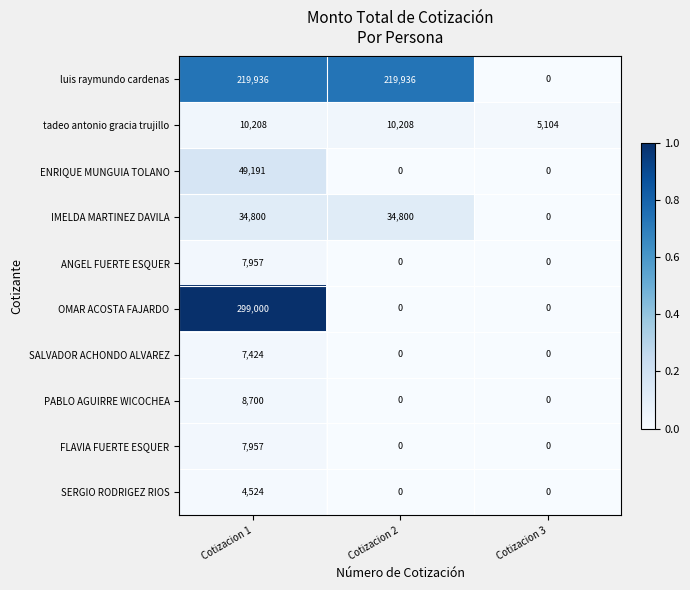

Reading left to right, what are all the values shown in this chart?

luis raymundo cardenas: 219936	219936	0
tadeo antonio gracia trujillo: 10208	10208	5104
ENRIQUE MUNGUIA TOLANO: 49191	0	0
IMELDA MARTINEZ DAVILA: 34800	34800	0
ANGEL FUERTE ESQUER: 7957	0	0
OMAR ACOSTA FAJARDO: 299000	0	0
SALVADOR ACHONDO ALVAREZ: 7424	0	0
PABLO AGUIRRE WICOCHEA: 8700	0	0
FLAVIA FUERTE ESQUER: 7957	0	0
SERGIO RODRIGEZ RIOS: 4524	0	0